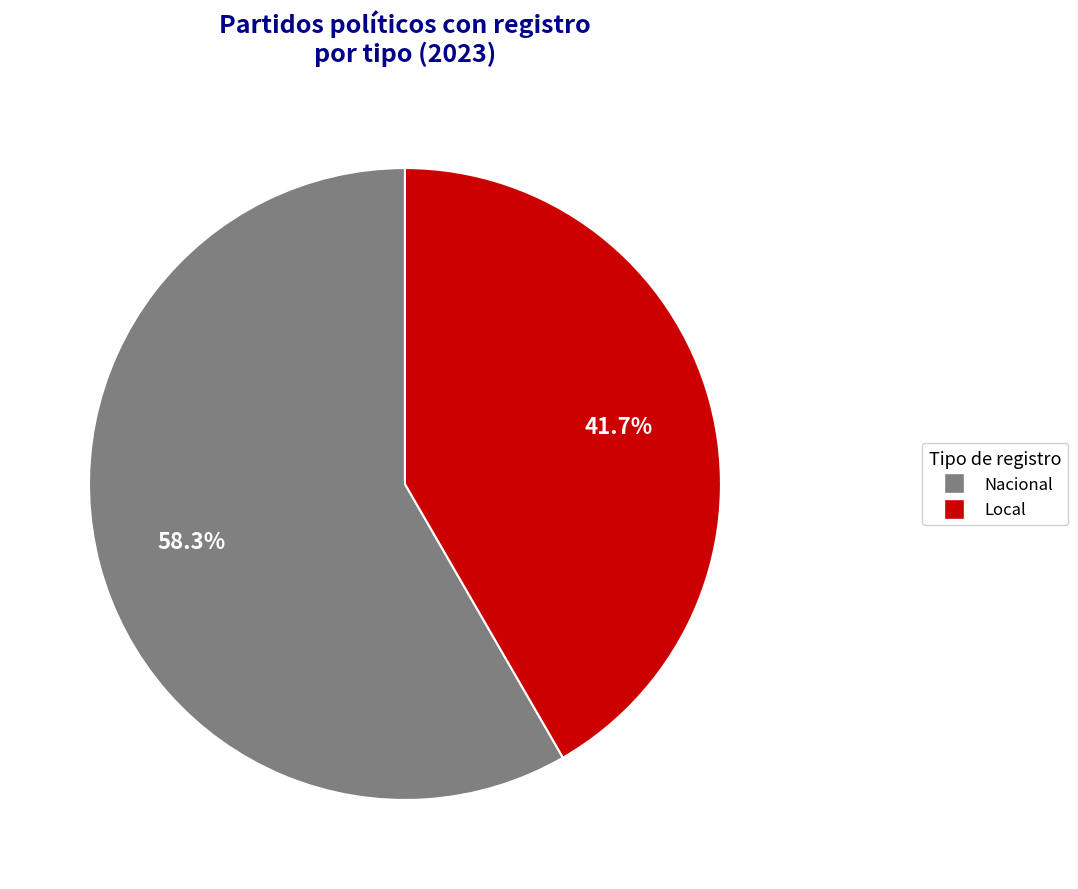

How many slices are in this pie chart?

2